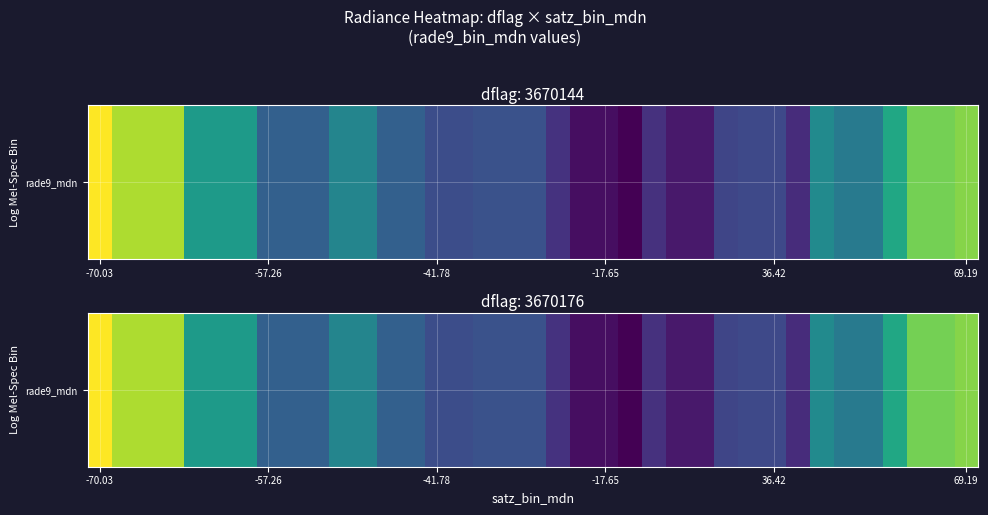

Where does the data first go above 125?

-70.03